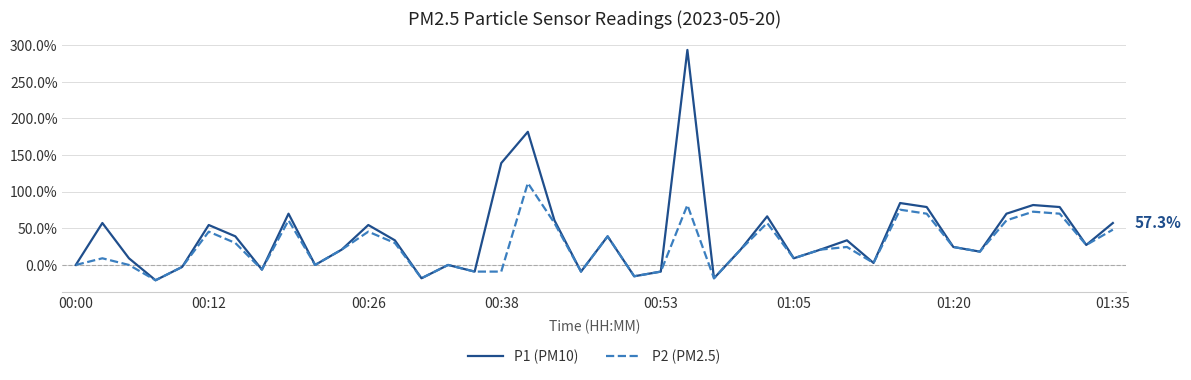

What is the minimum value for P1 (PM10)?

-20.9